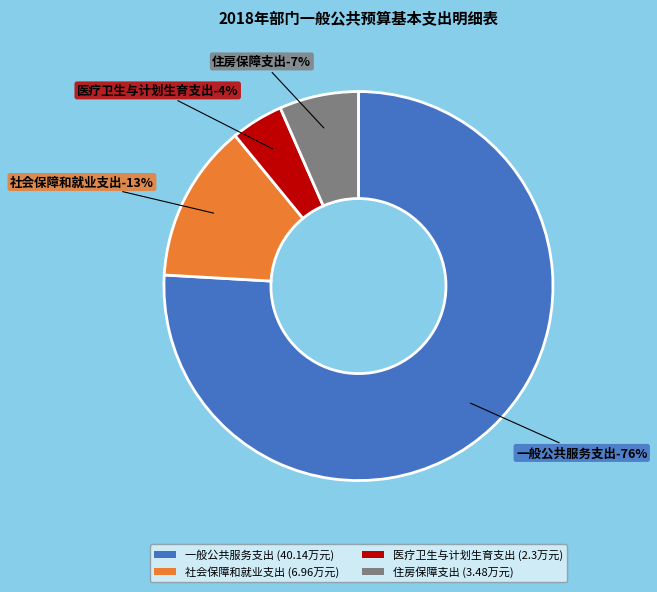

Is it true that 住房保障支出 is 1% of the pie?

False